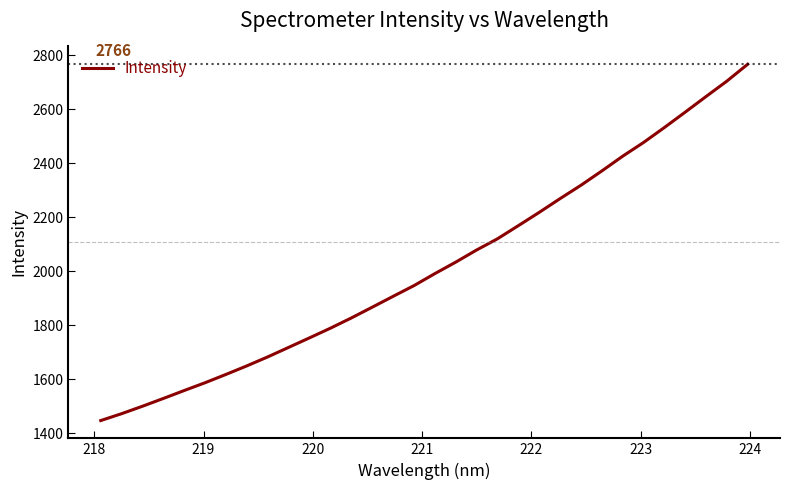

Does the chart display data point markers on the line(s)?

No